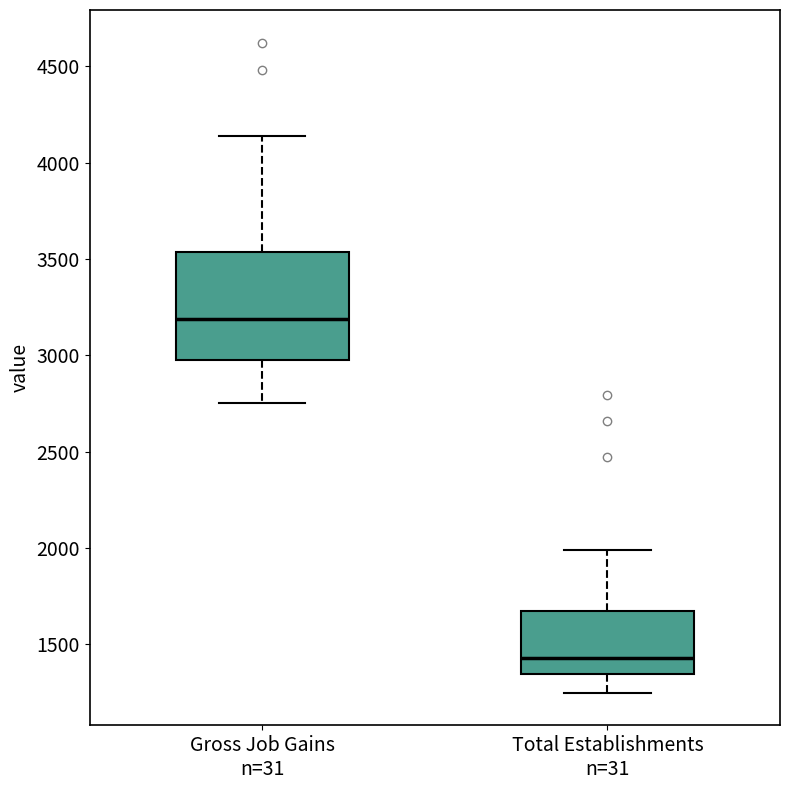

Reading left to right, transcribe this box plot: for each box, give where its median line is, the range the box spans, and where its two whiskers end, as read against the y-axis. The values are not printed on the chart, so give them approximately, as read against the axis.

Gross Job Gains n=31: median 3200, box 3000 to 3550, whiskers 2750 to 4150
Total Establishments n=31: median 1450, box 1350 to 1650, whiskers 1250 to 2000